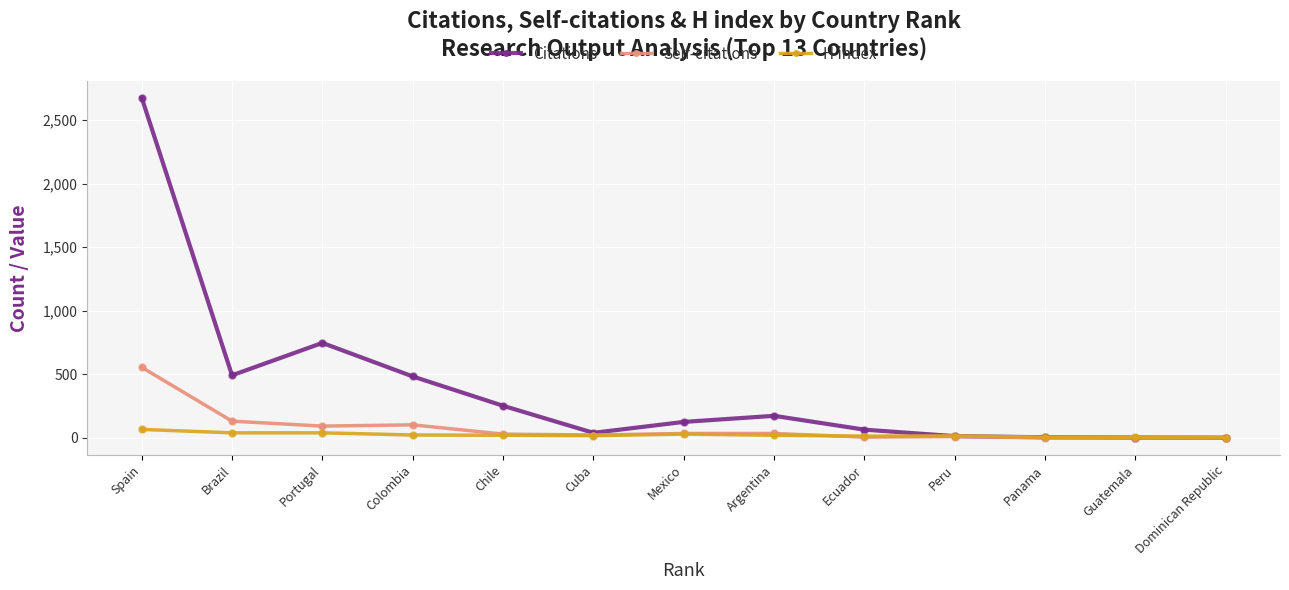

What is the total value across all series at Spain?

3299